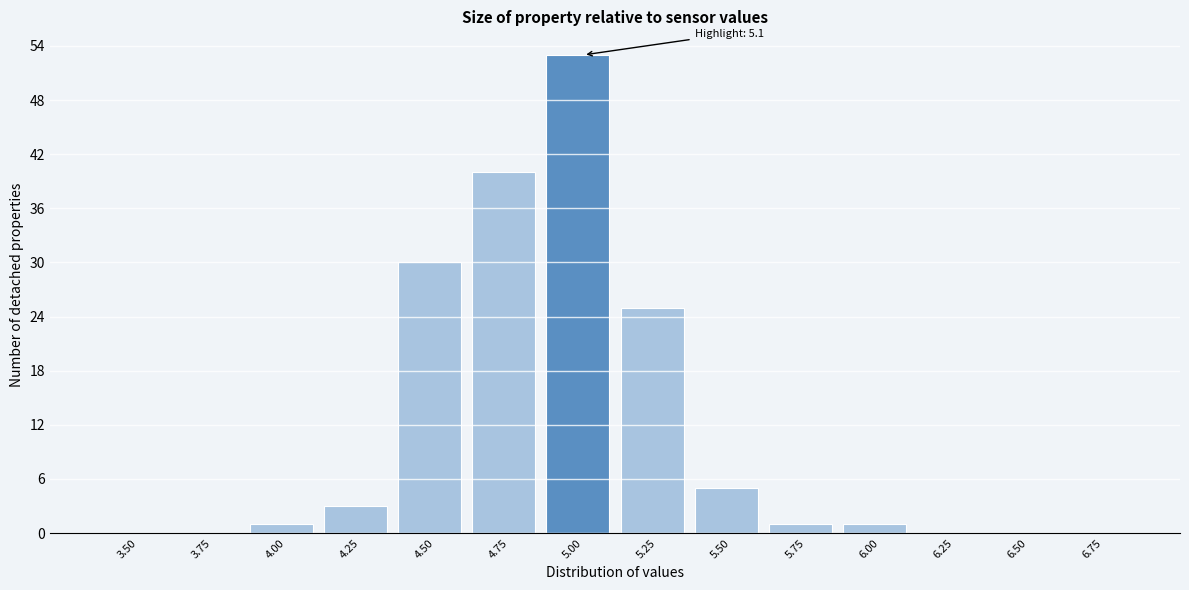

Reading right to left, what are all the values shown in this chart?

6.75=0	6.50=0	6.25=0	6.00=1	5.75=1	5.50=5	5.25=25	5.00=53	4.75=40	4.50=30	4.25=3	4.00=1	3.75=0	3.50=0